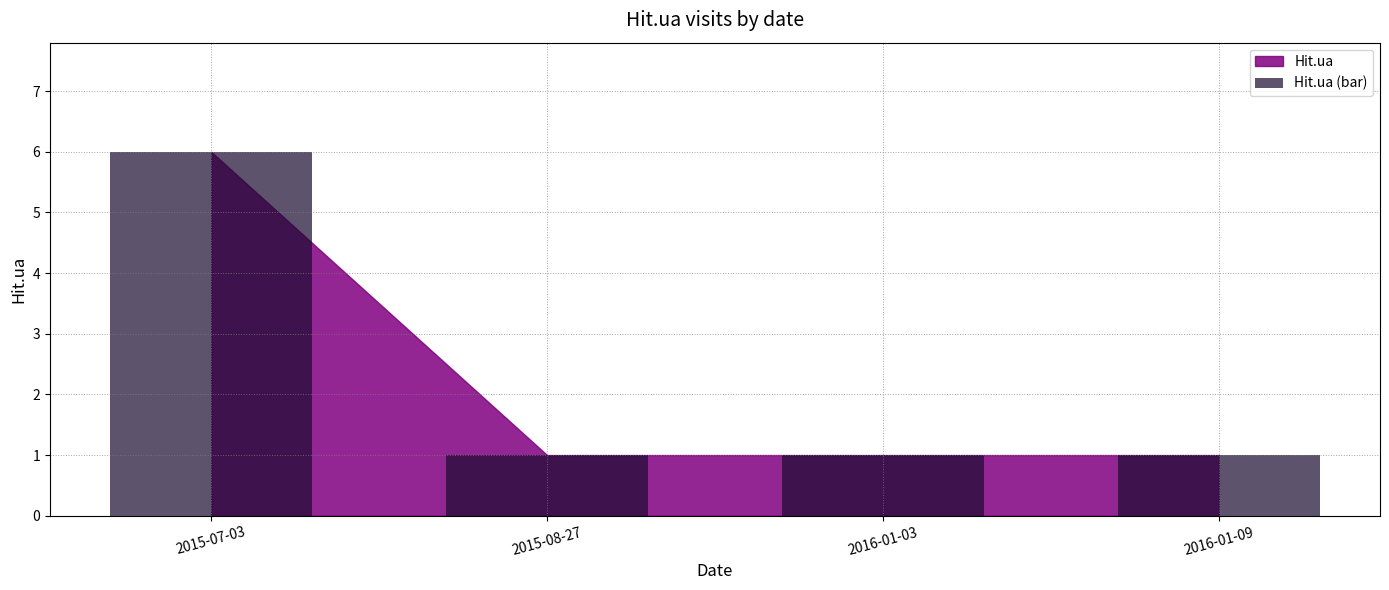

At which category does the chart reach its peak across all series?

2015-07-03